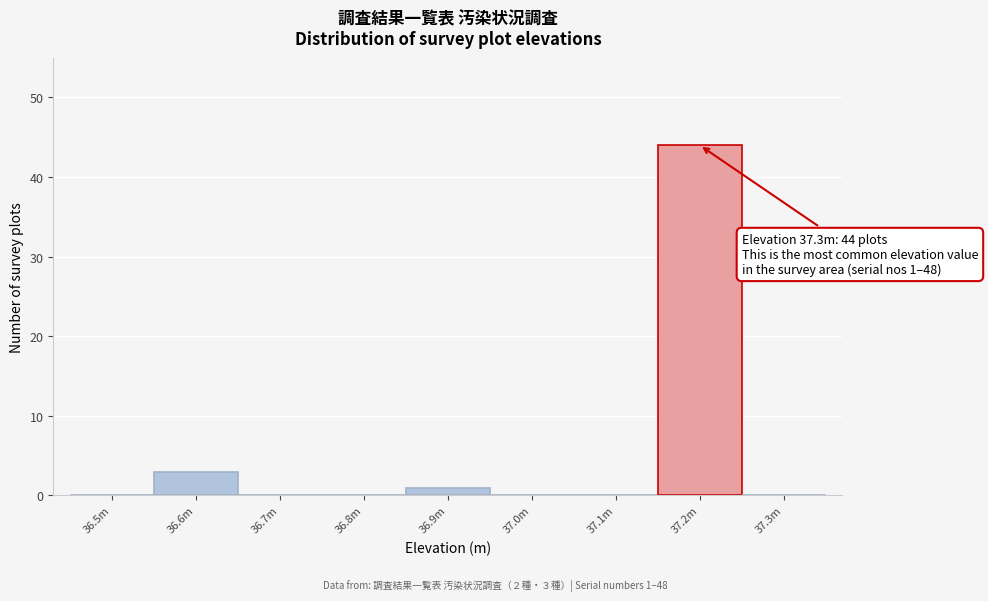

Reading right to left, what are all the values shown in this chart?

37.3m=0	37.2m=44	37.1m=0	37.0m=0	36.9m=1	36.8m=0	36.7m=0	36.6m=3	36.5m=0